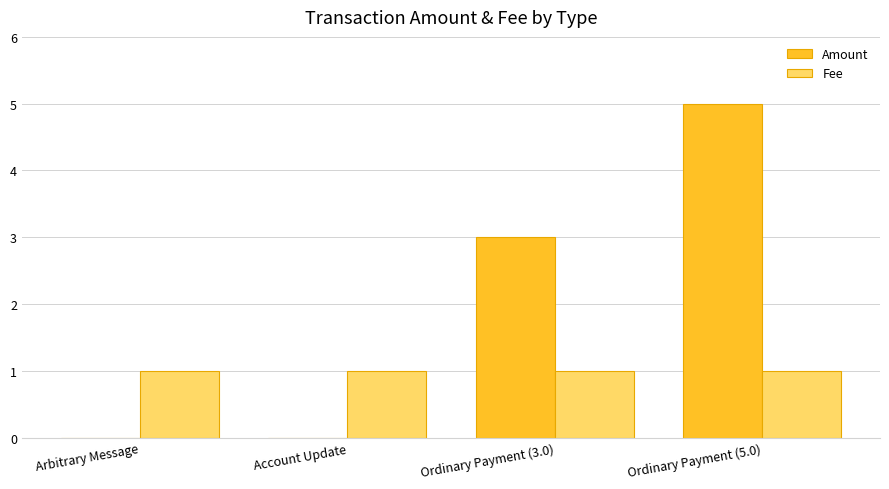

What is the average value of the Fee series?

1